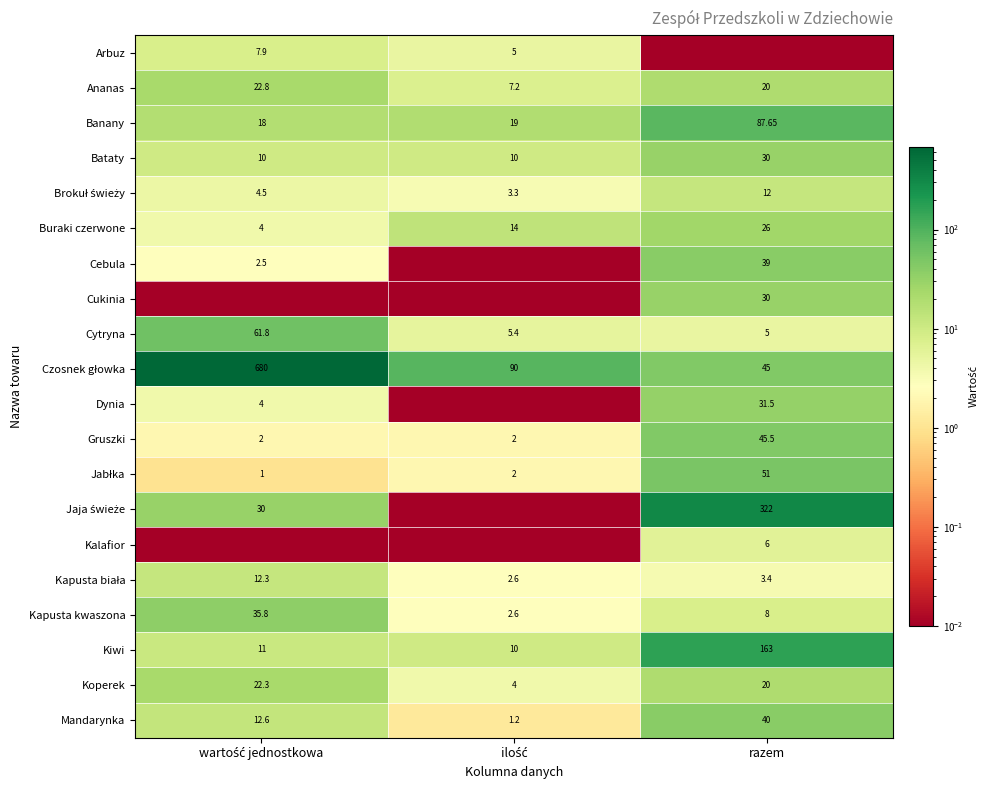

What is the sum of the Arbuz values at razem and ilość?

5.0